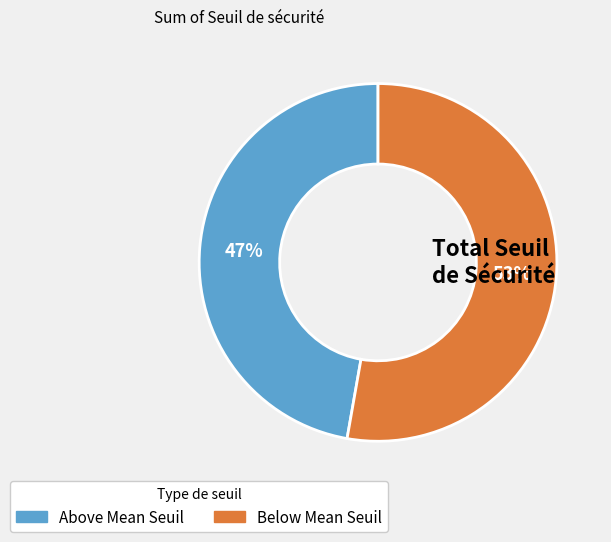

To the nearest percent, what is the difference between the largest and smallest slice percentages?

6%